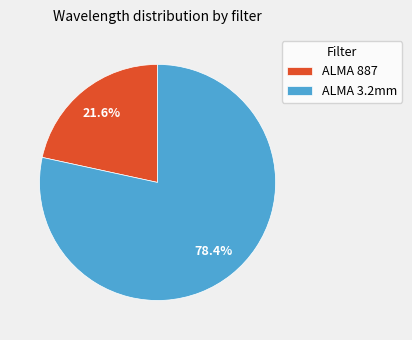

Count the number of slices in the pie.

2